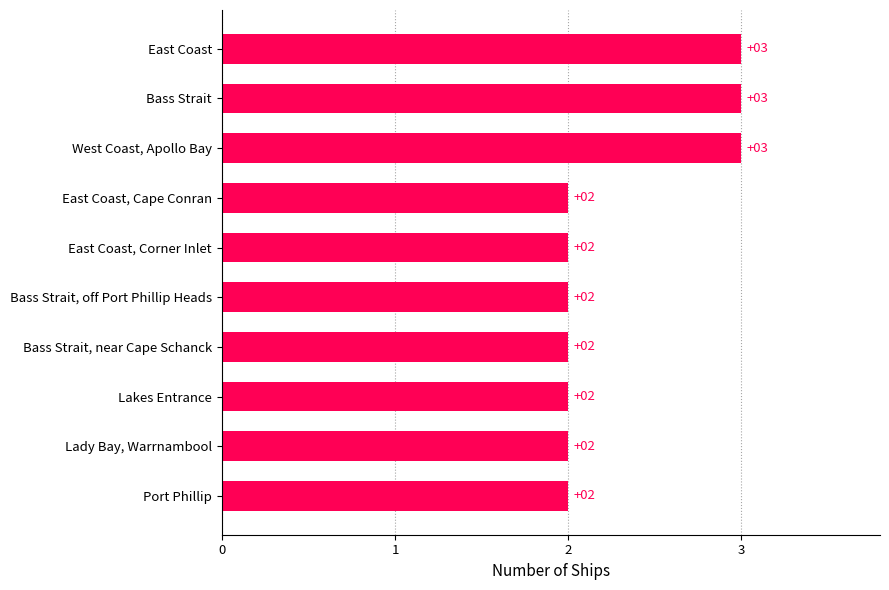

Does the chart contain stacked bars?

No